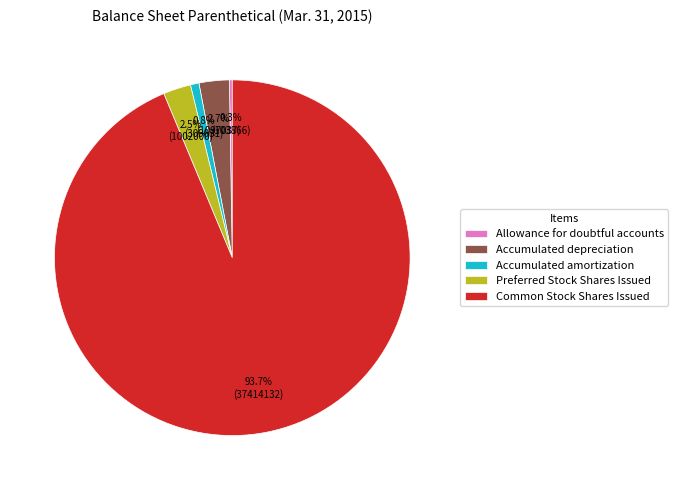

What percentage do Accumulated amortization and Common Stock Shares Issued together represent?

94.5%